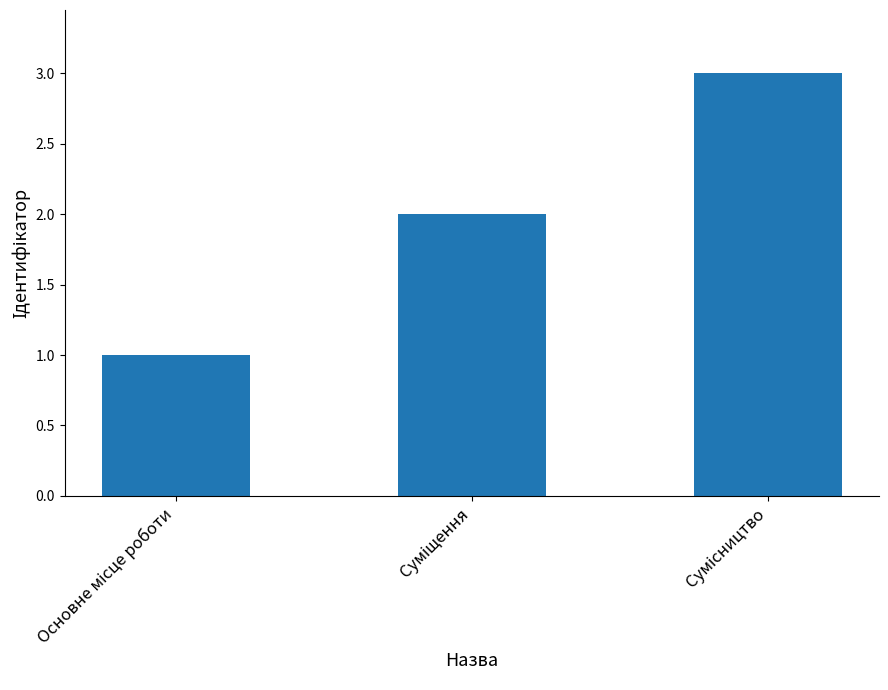

What is the greatest value displayed?

3